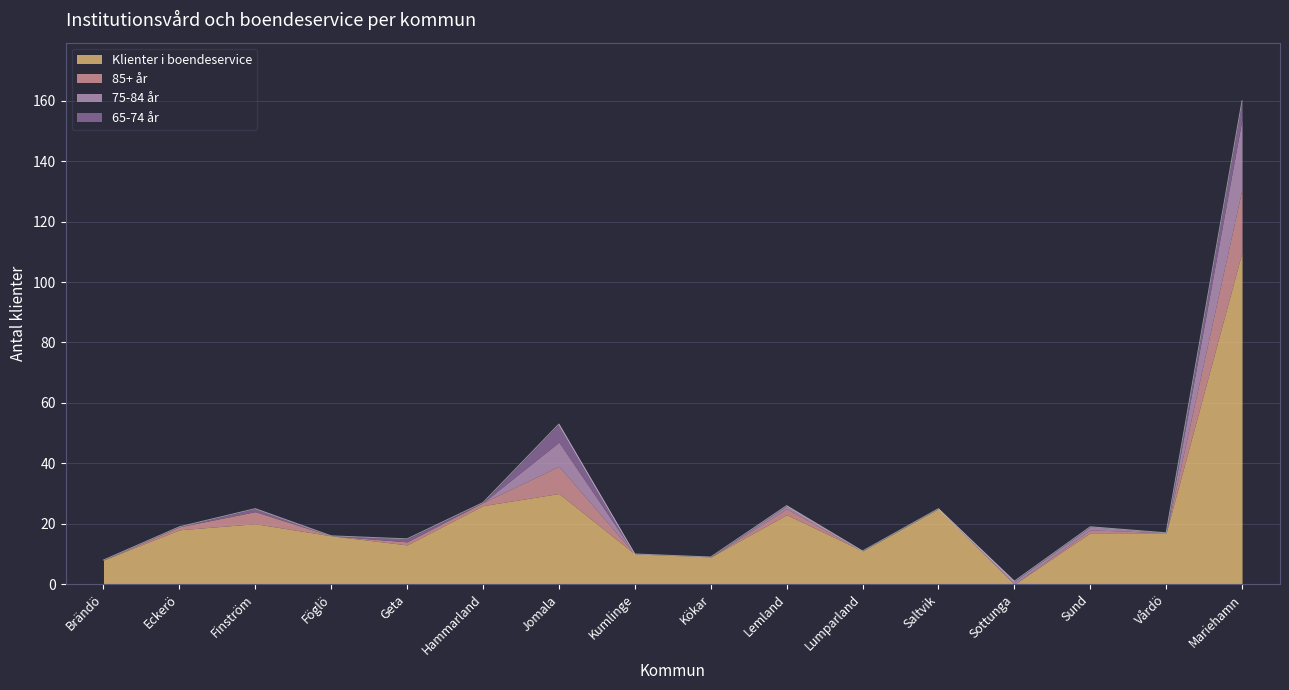

How many values in the Klienter i boendeservice series are below 17?

7